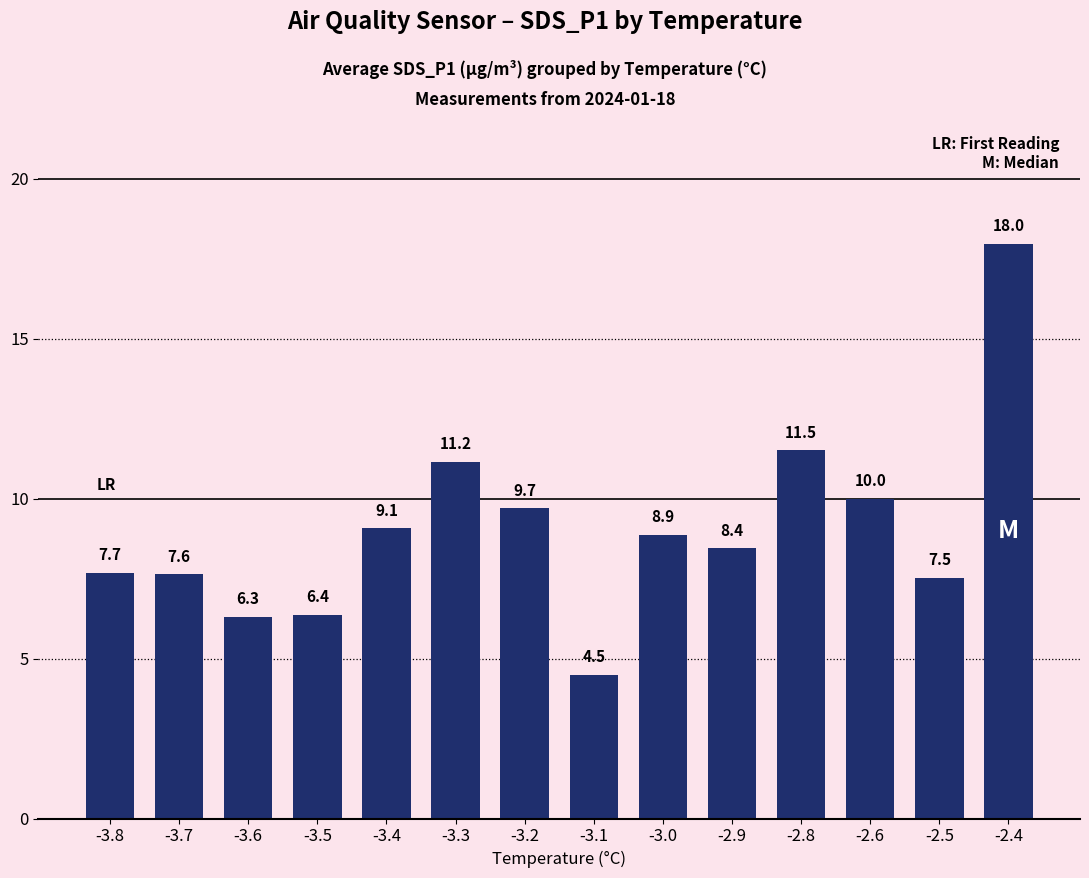

What is the approximate value at -3.2?

9.7